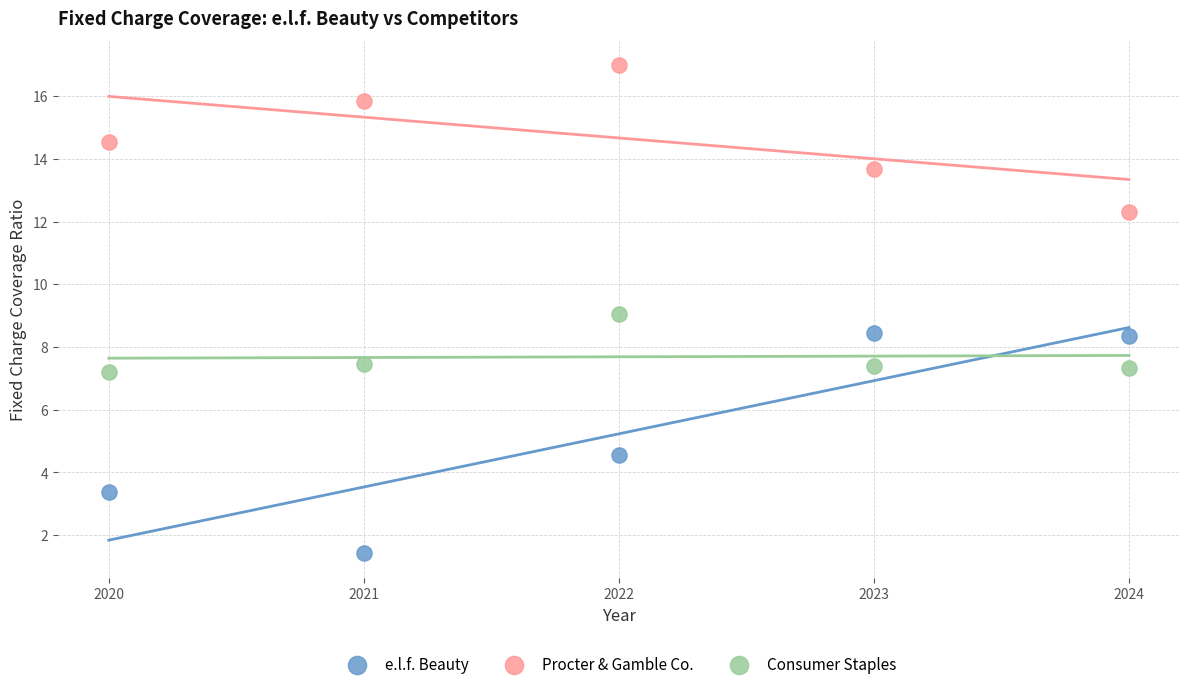

Which series contains the lowest Y value?

e.l.f. Beauty